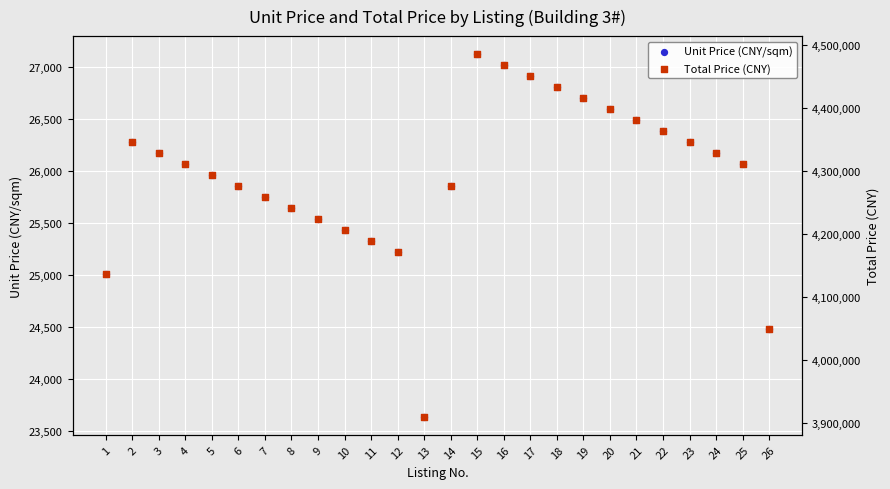

Which series contains the highest Y value?

Total Price (CNY)